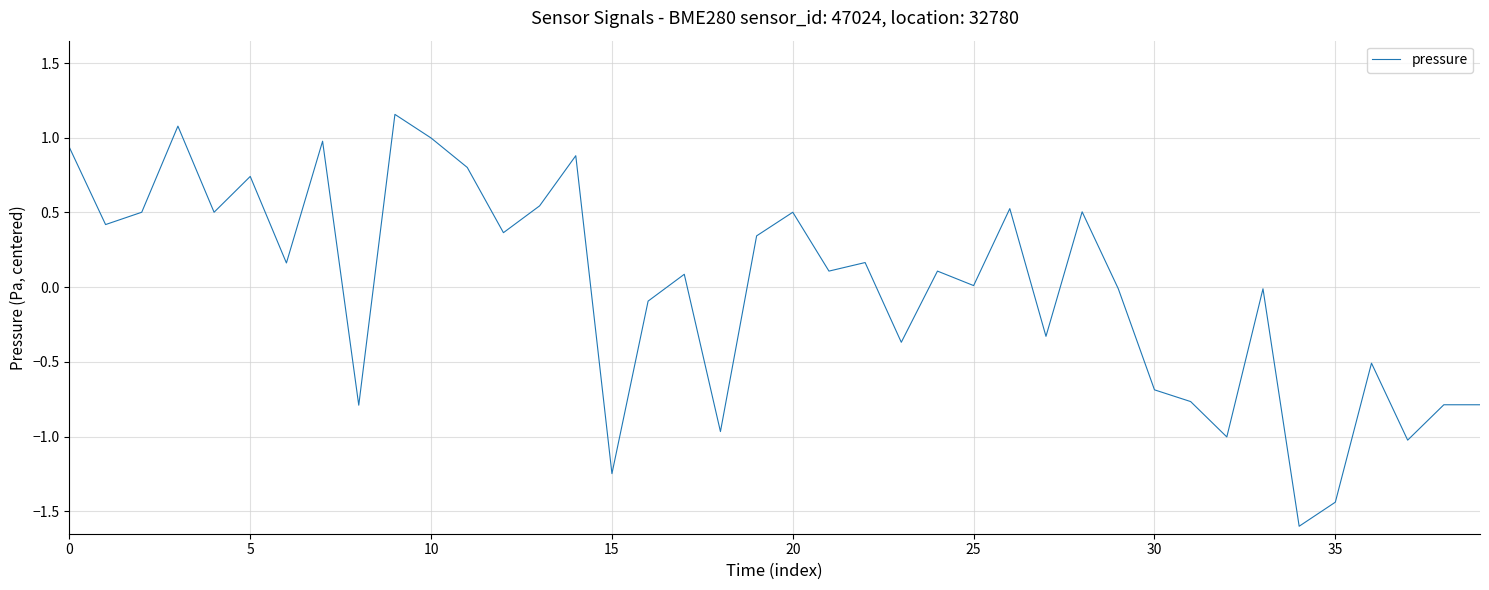

How many interior local valleys (lower than both neighbors) does the data have?

14